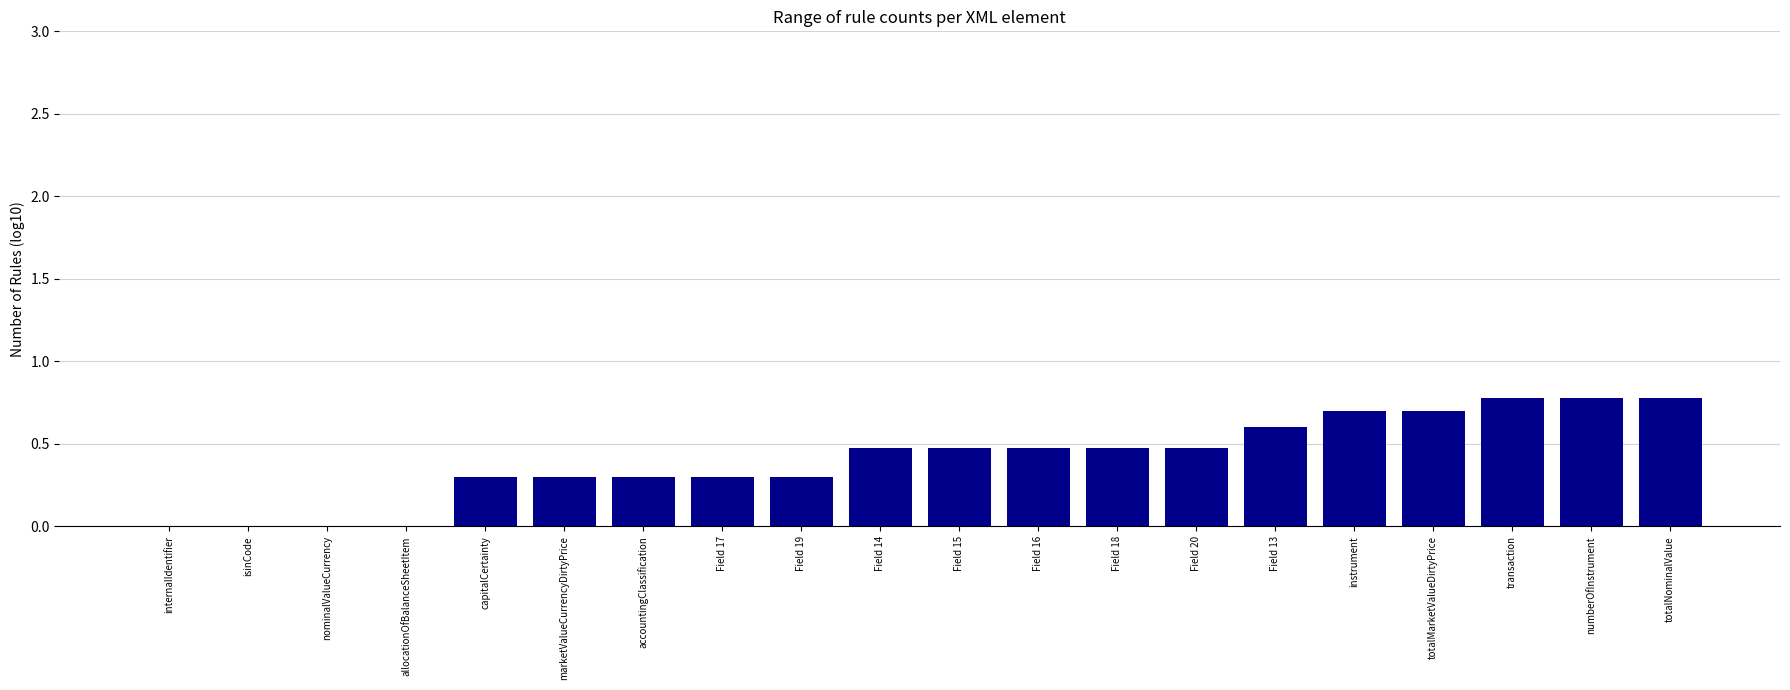

What is the sum of the values at allocationOfBalanceSheetItem and numberOfInstrument?

0.8